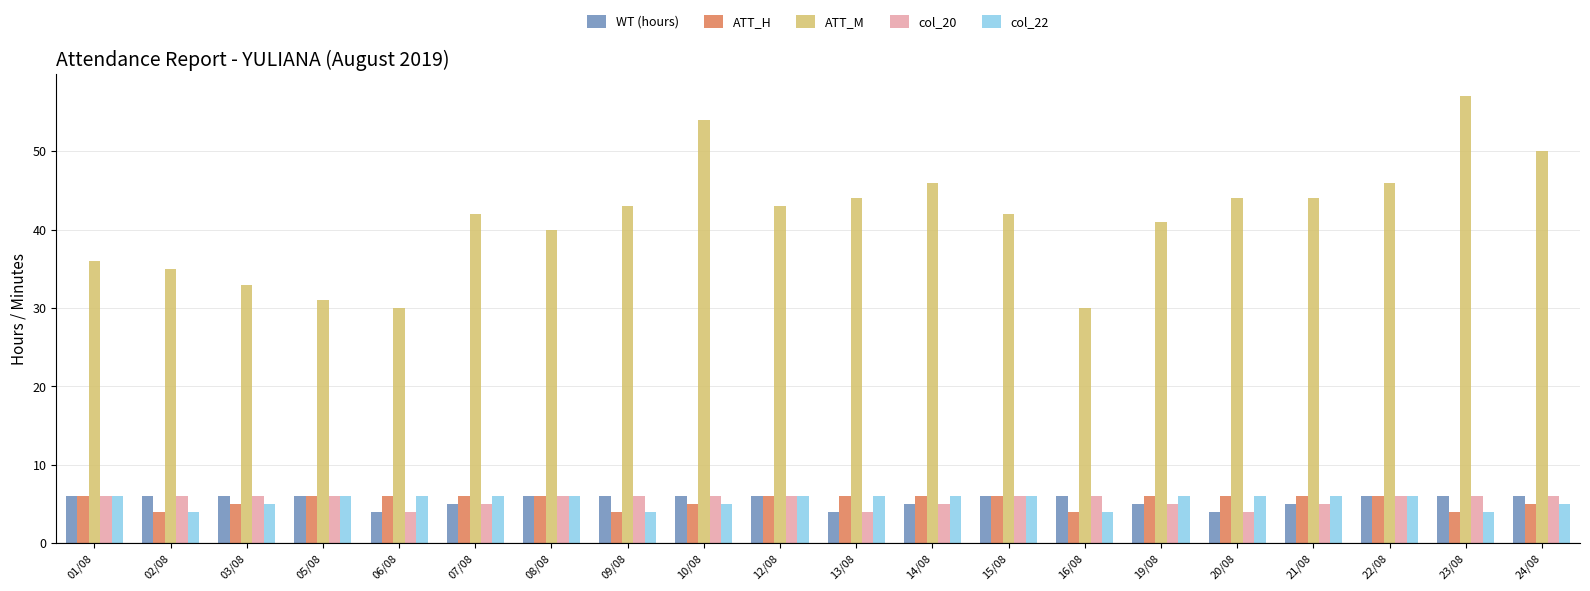

True or false: col_20 has a value of 6 at 09/08.

True